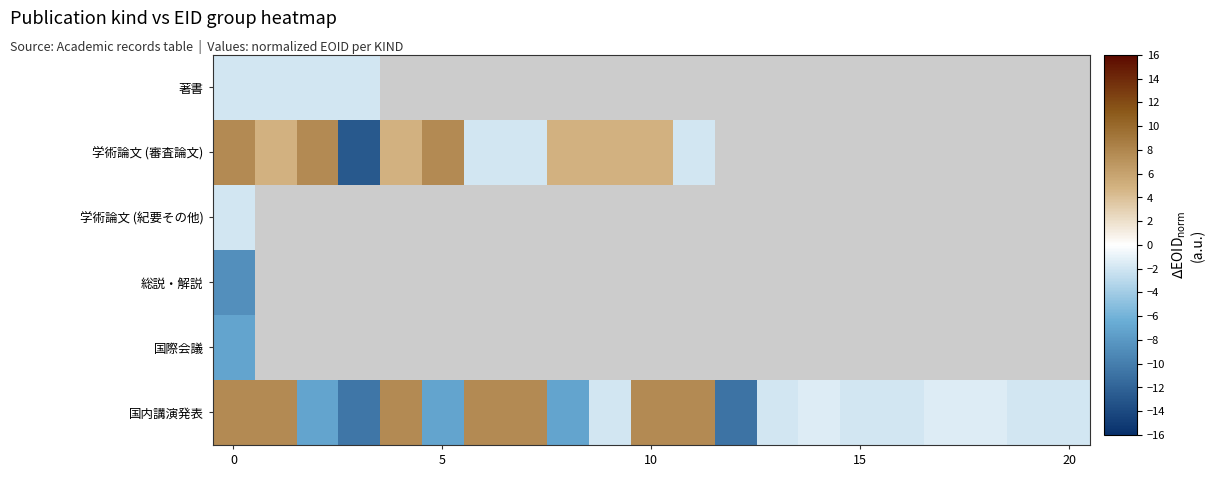

At which label does 学術論文 (審査論文) reach its peak?

5